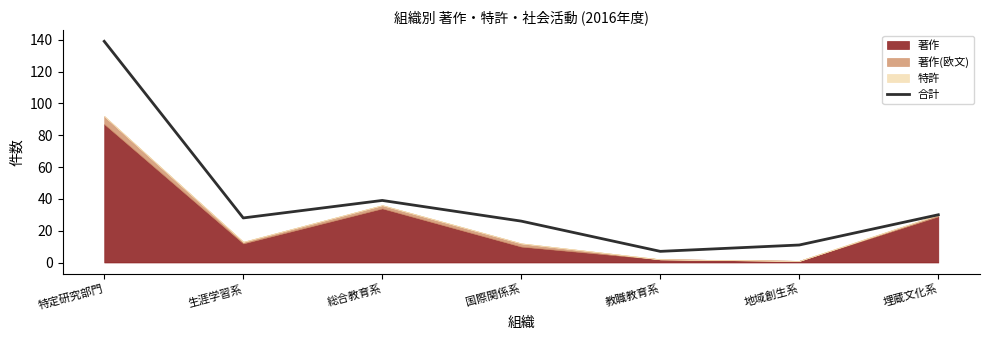

How many points are higher than both their immediate neighbors (excluding endpoints)?

1